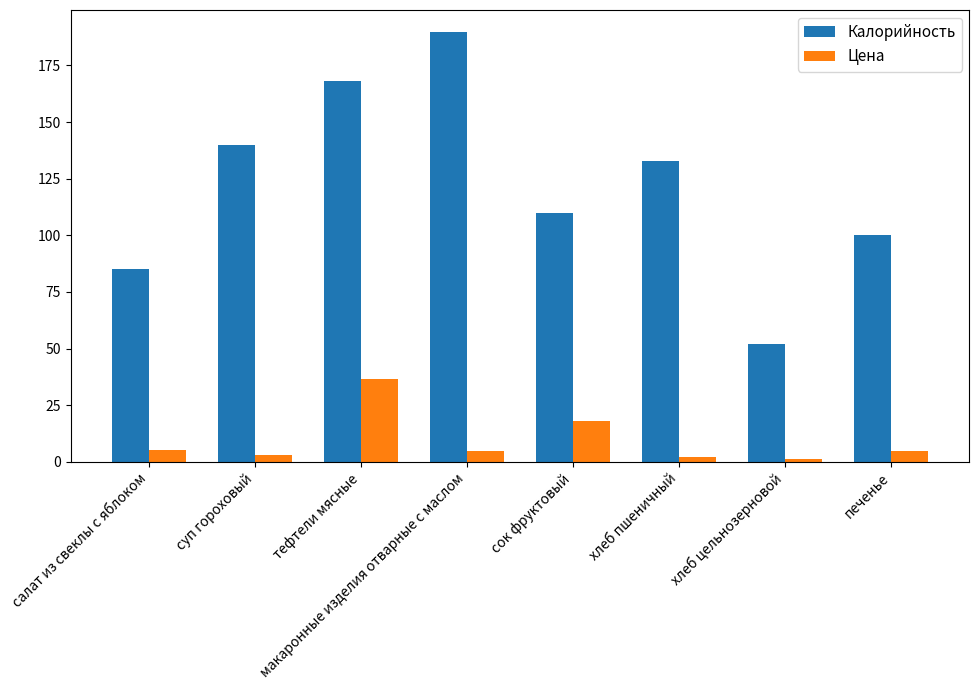

Which series changed the most between суп гороховый and макаронные изделия отварные с маслом?

Калорийность